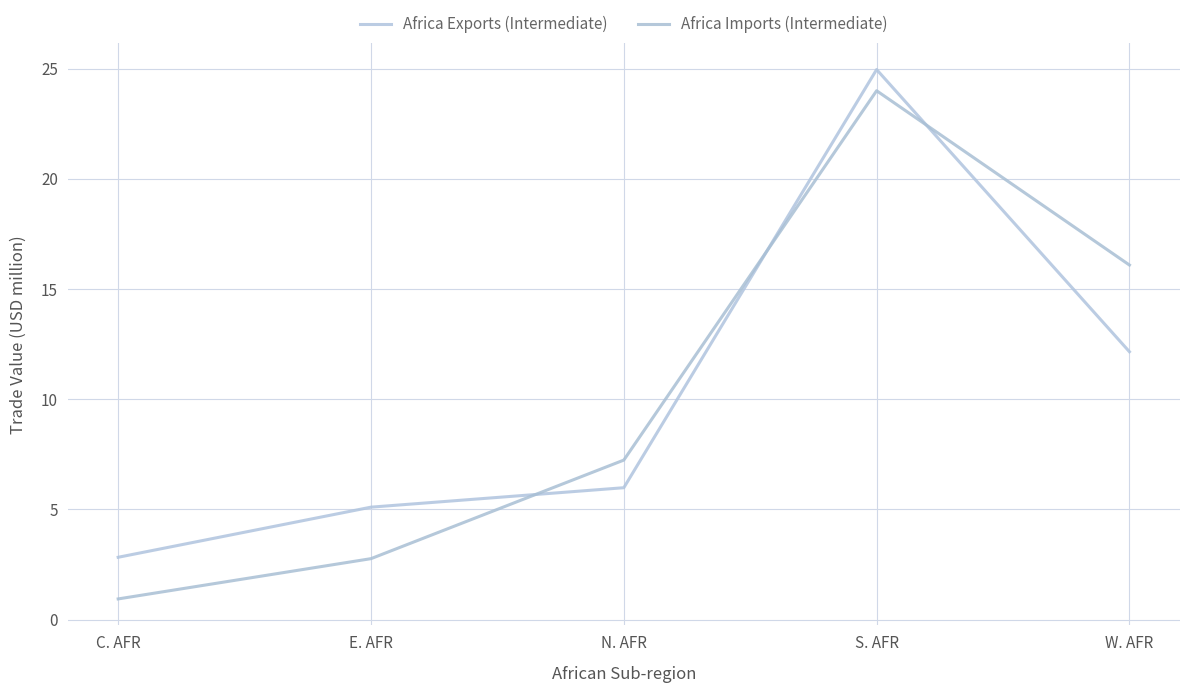

What are all the series names shown in the legend?

Africa Exports (Intermediate), Africa Imports (Intermediate)